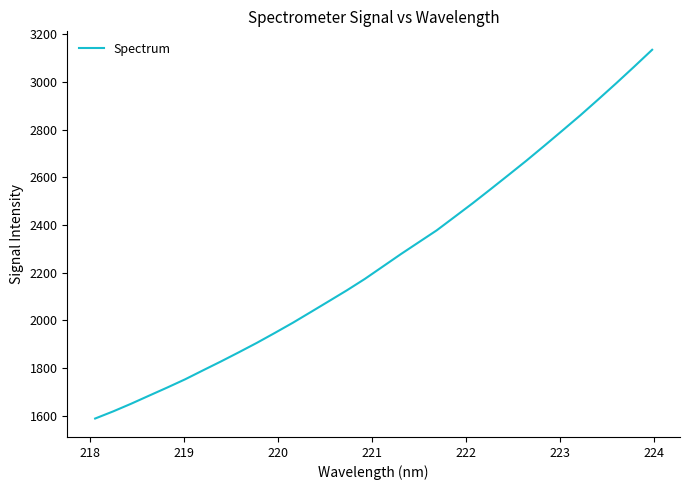

What is the difference between the maximum and minimum values?

1547.9